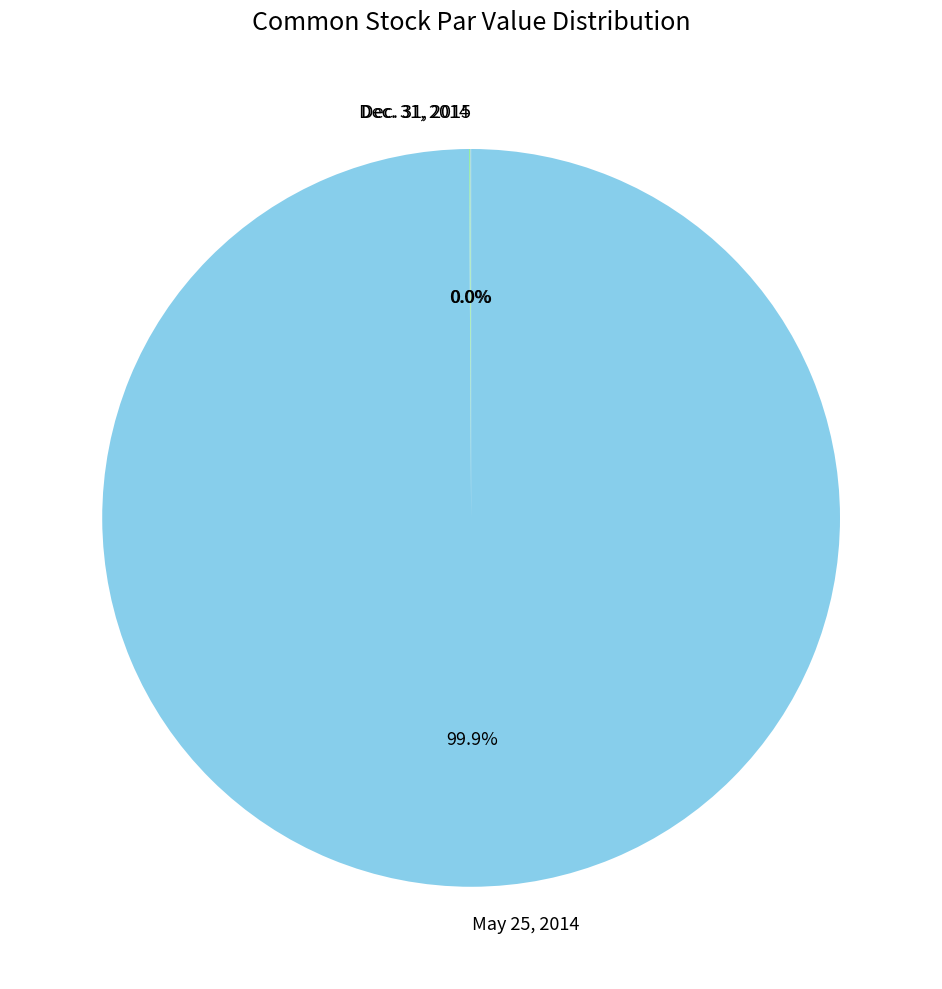

To the nearest percent, what percentage of the pie is May 25, 2014?

100%